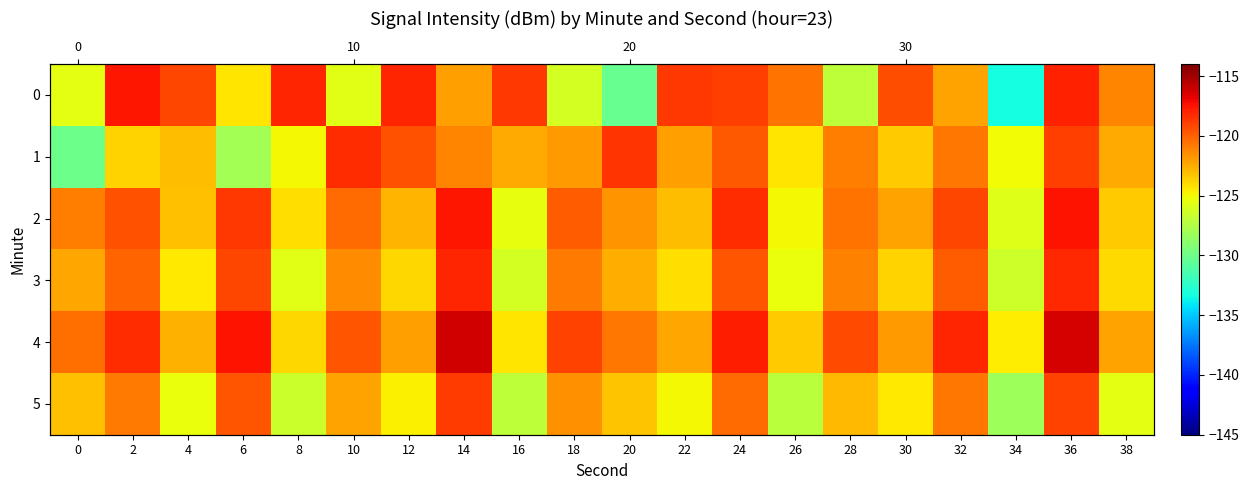

What is the minimum value shown in the chart?

-133.3